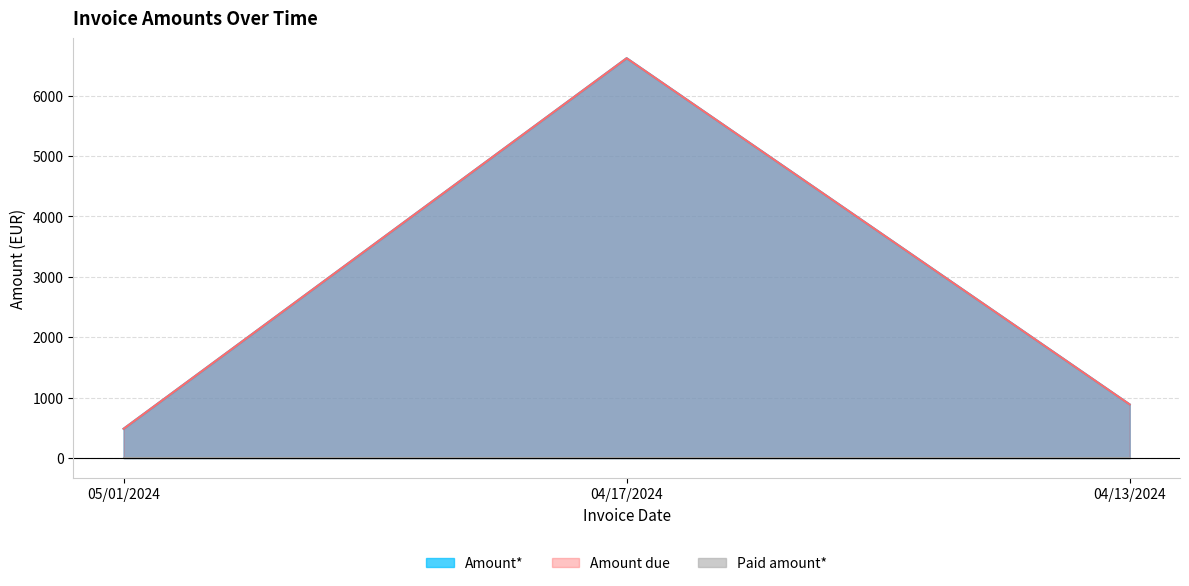

At which label does Amount* first exceed 886?

04/17/2024